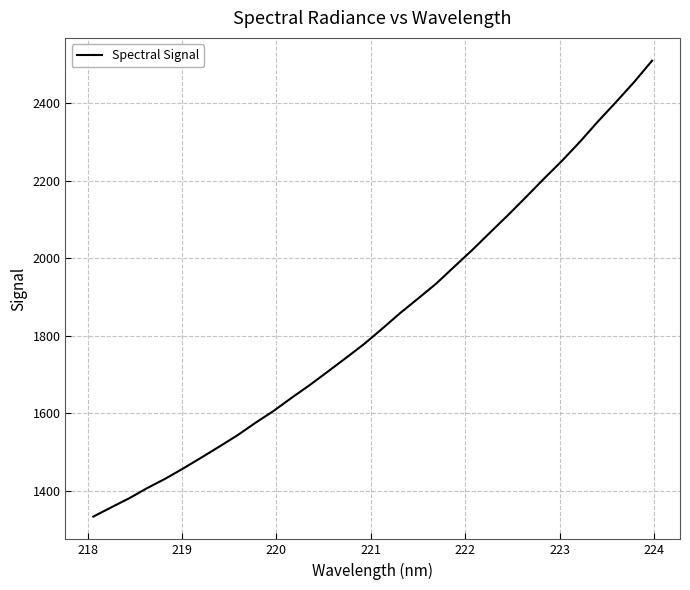

Does the chart have visible grid lines?

Yes